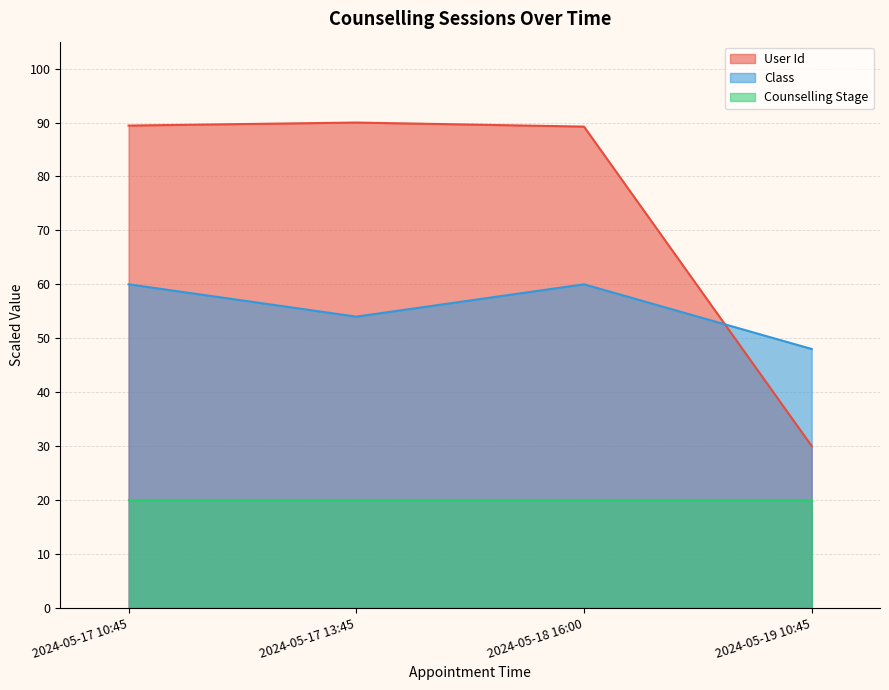

What is the sum of the Class values at 2024-05-19 10:45 and 2024-05-17 13:45?

102.0